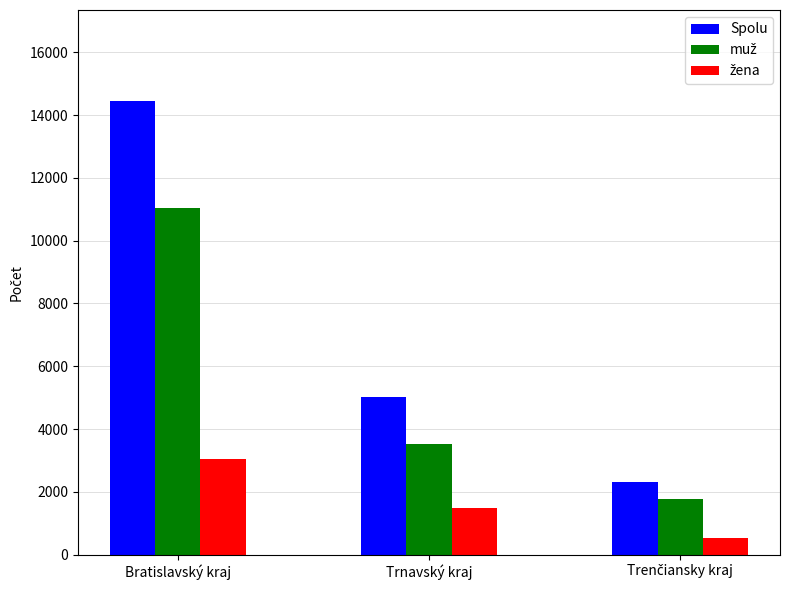

Read the Spolu value at Bratislavský kraj, to the nearest 50.

14450